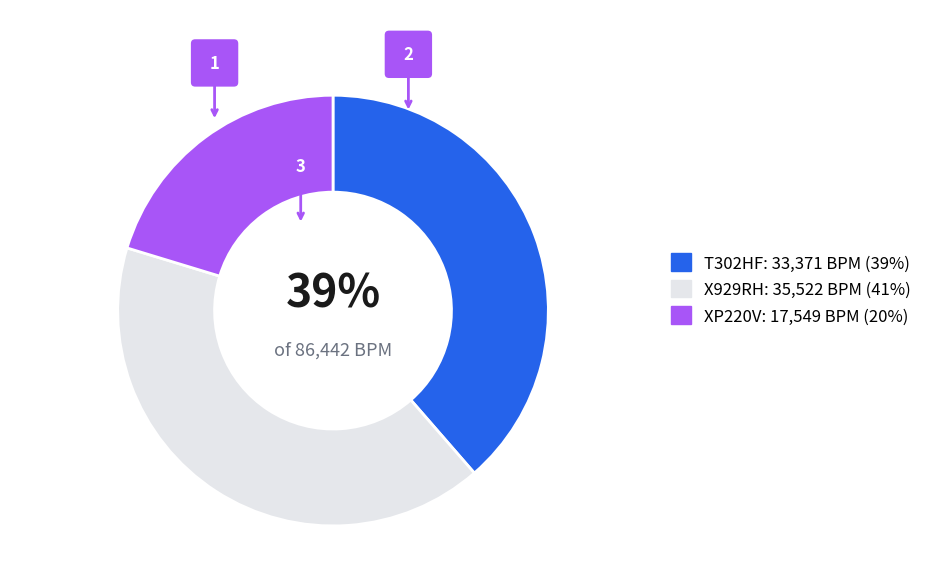

Approximately how many times larger is the value at XP220V compared to X929RH?

0.5